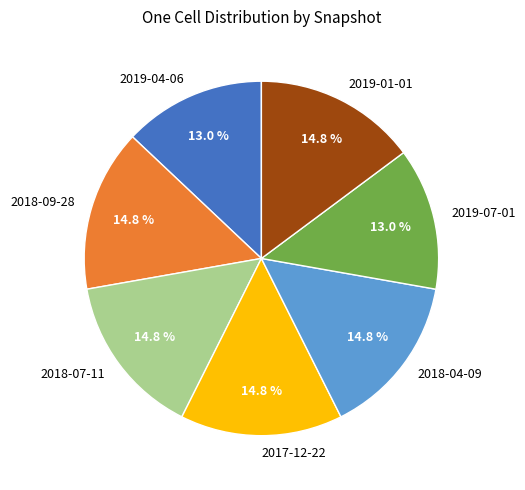

Is the sum of 2018-04-09 and 2019-07-01 greater than half?

No